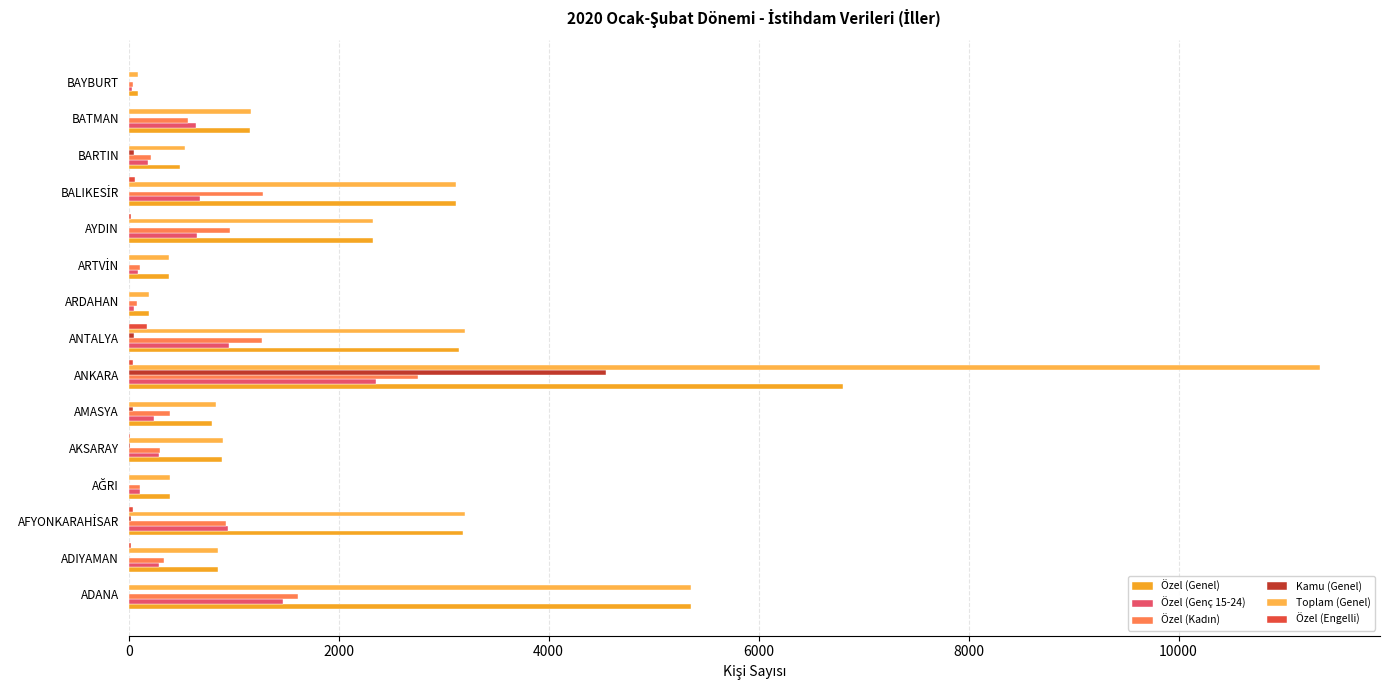

How many data points does each series have?

15